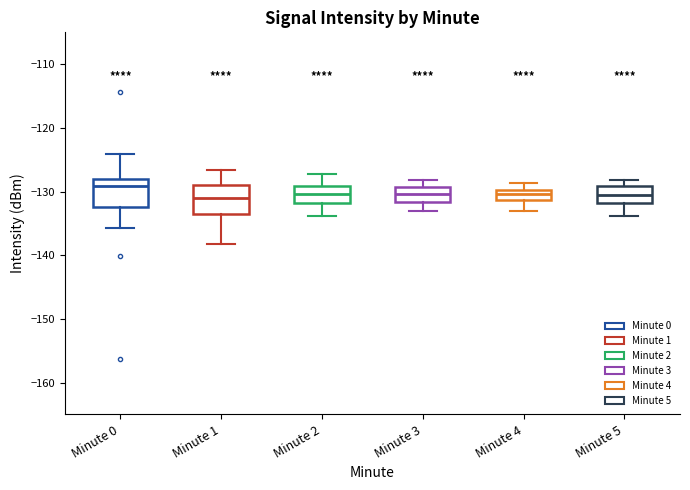

Reading left to right, read every box against the y-axis: the position of its median line, the range the box covers, and the ends of its whiskers. The values are not printed on the chart, so give them approximately, as read against the axis.

Minute 0: median -129, box -132 to -128, whiskers -136 to -124
Minute 1: median -131, box -133 to -129, whiskers -138 to -127
Minute 2: median -130, box -132 to -129, whiskers -134 to -127
Minute 3: median -130, box -132 to -129, whiskers -133 to -128
Minute 4: median -130 (inside the box), box -131 to -130, whiskers -133 to -129
Minute 5: median -131, box -132 to -129, whiskers -134 to -128